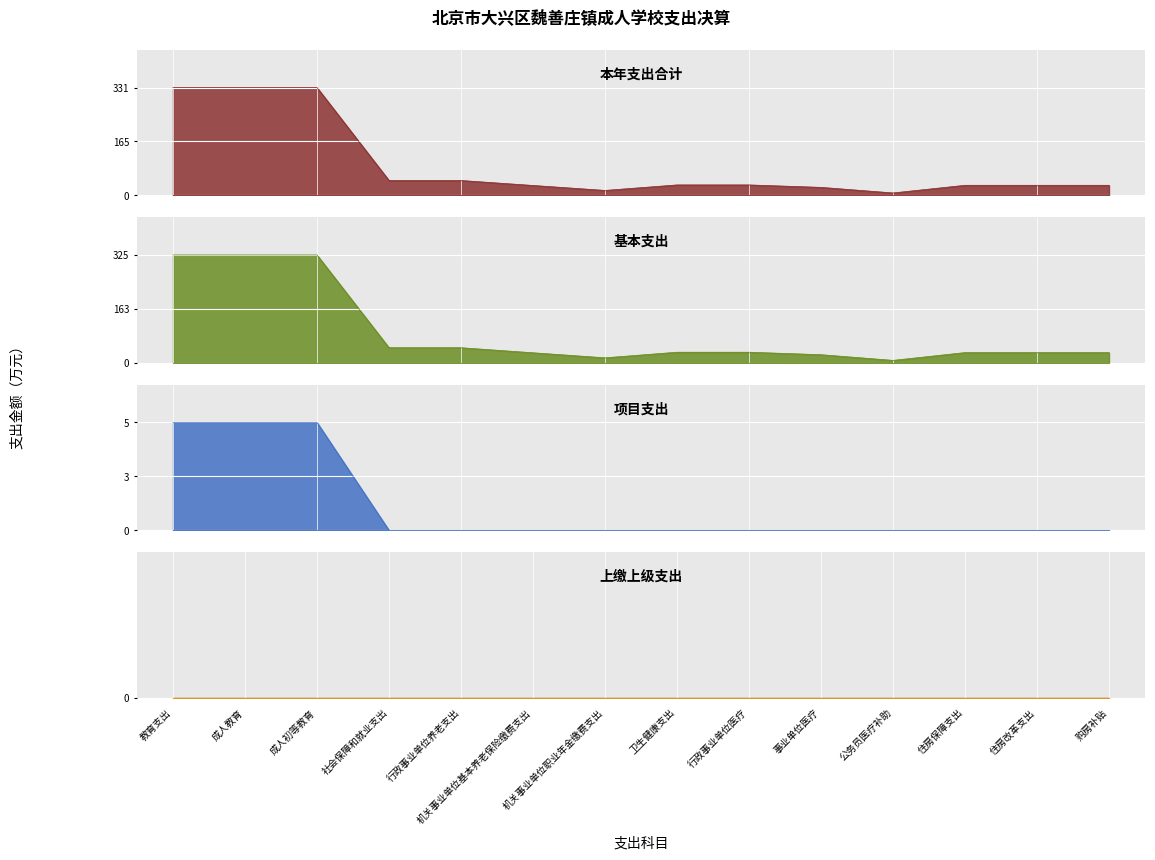

In 基本支出, how many points are lower than both neighbors (excluding endpoints)?

2